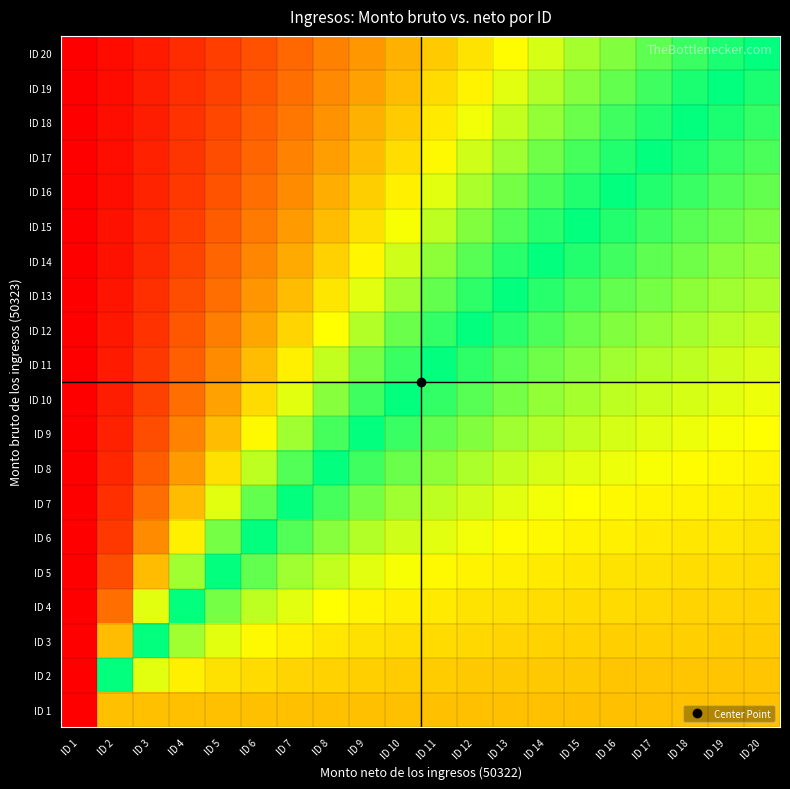

Which has a higher value, ID 14 or ID 11?

ID 14